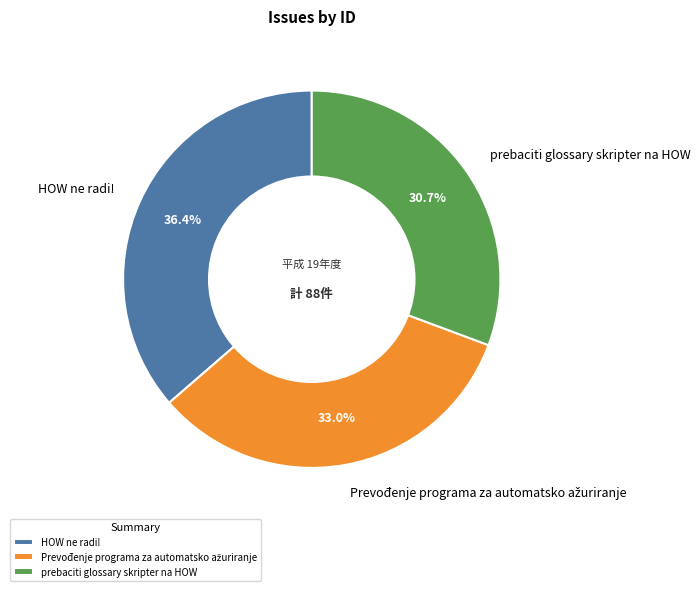

Does HOW ne radi! represent more than half of the total?

No